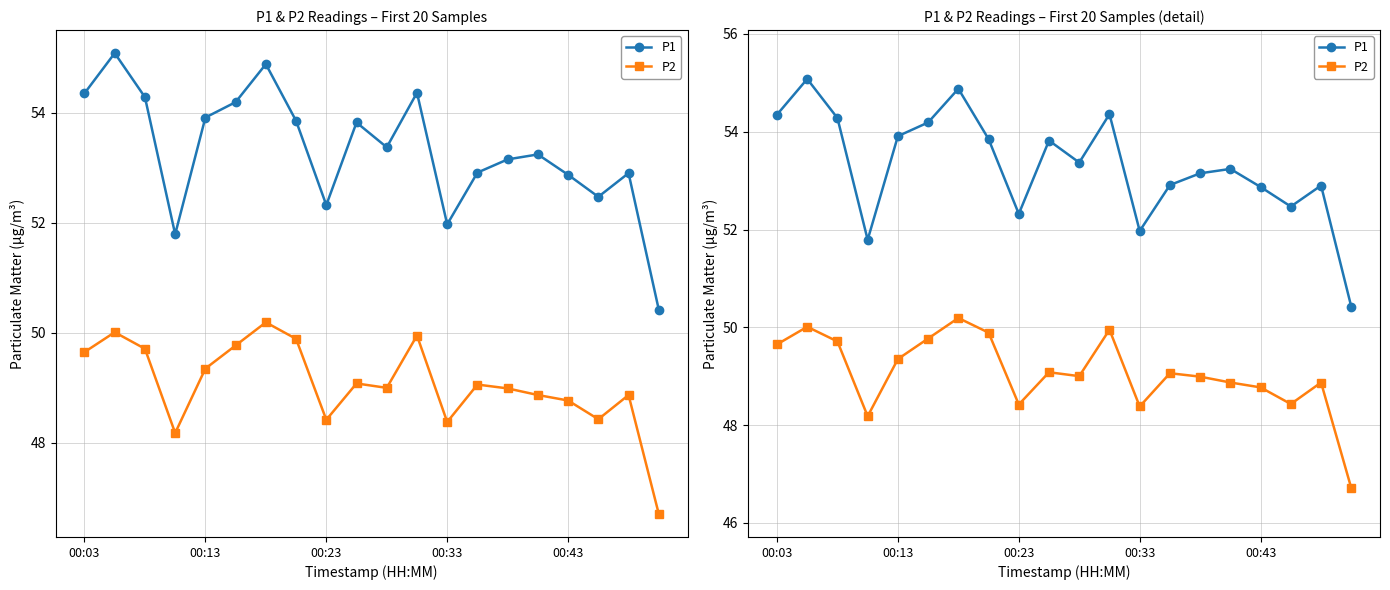

In P2, how many points are lower than both neighbors (excluding endpoints)?

5